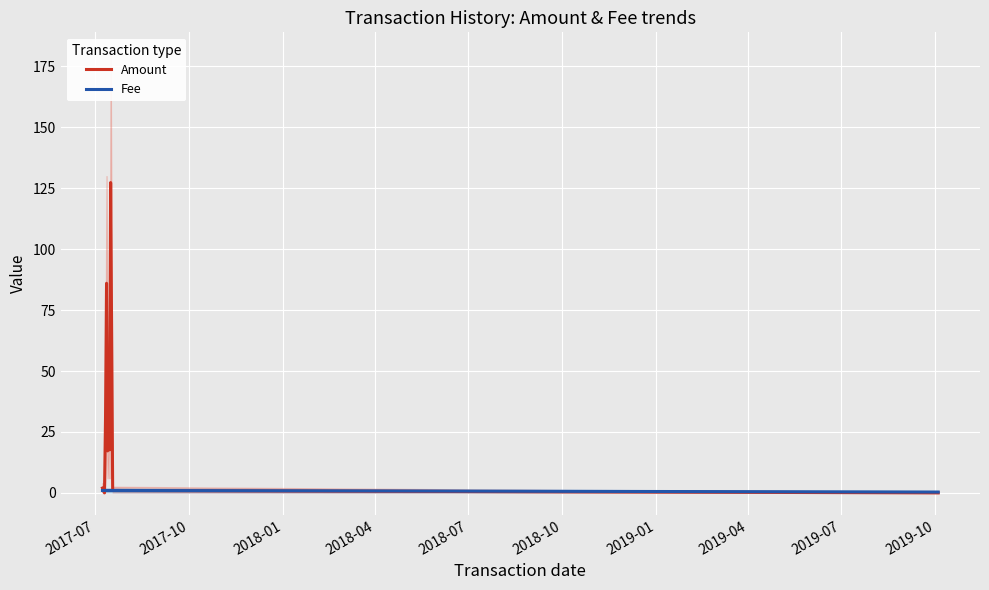

How many lines are shown in the chart?

2